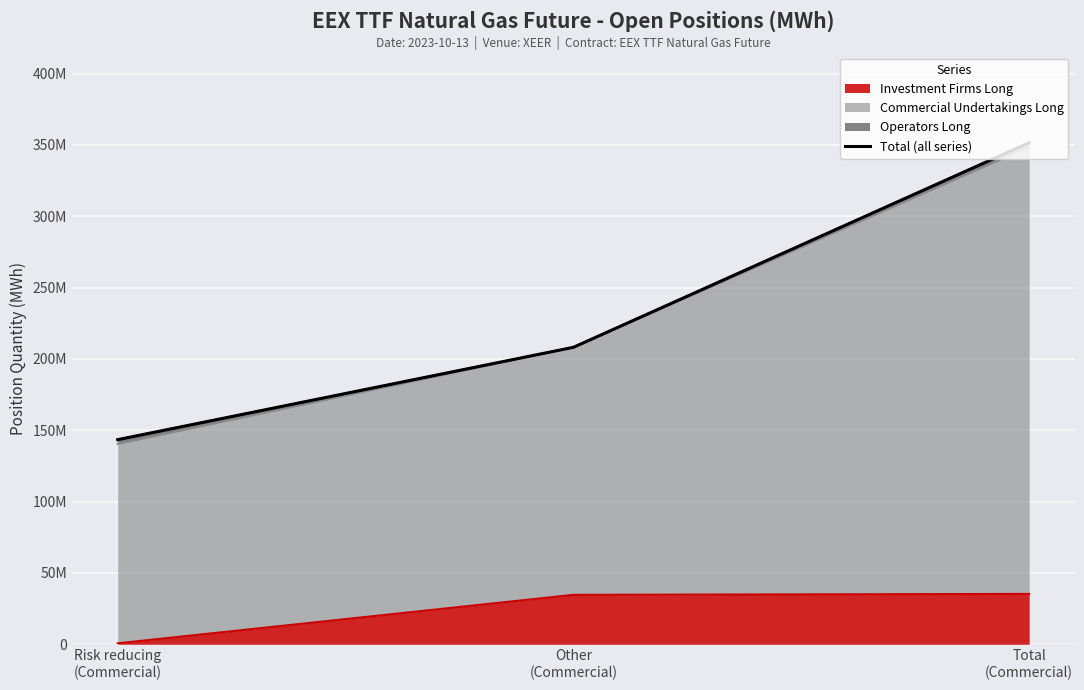

Is it true that the value at Other
(Commercial) is 208165615?

True